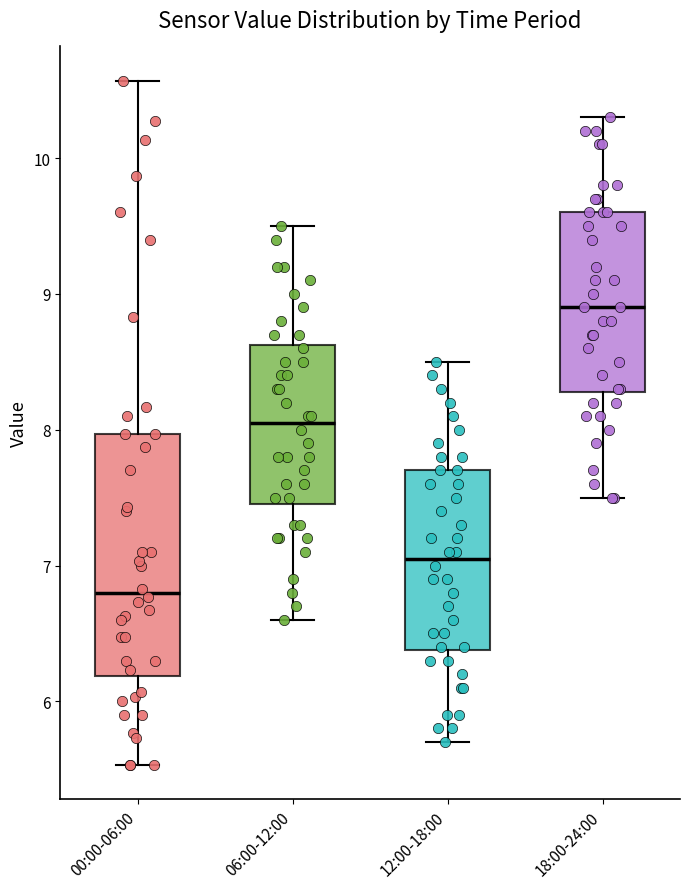

Which box is the tallest, from its lower edge to its upper edge?

00:00-06:00